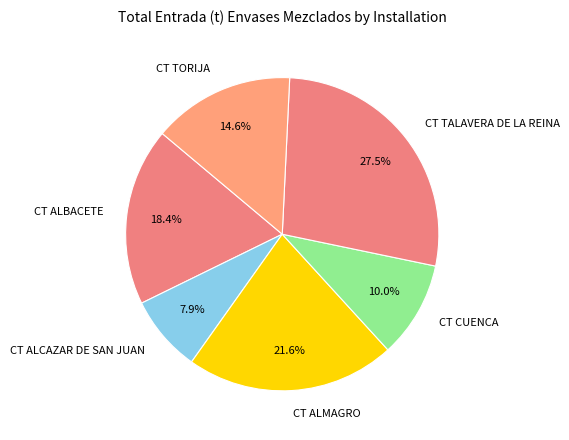

What percentage is the CT ALBACETE slice, to the nearest percent?

18%